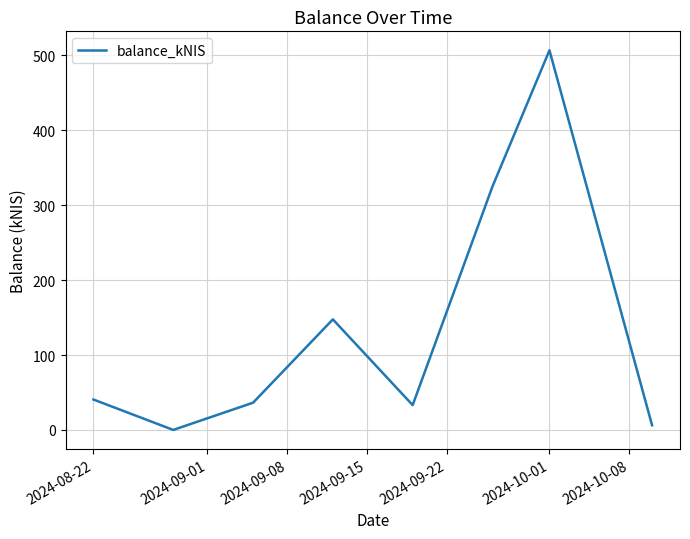

What is the difference between the maximum and minimum values?

506.8